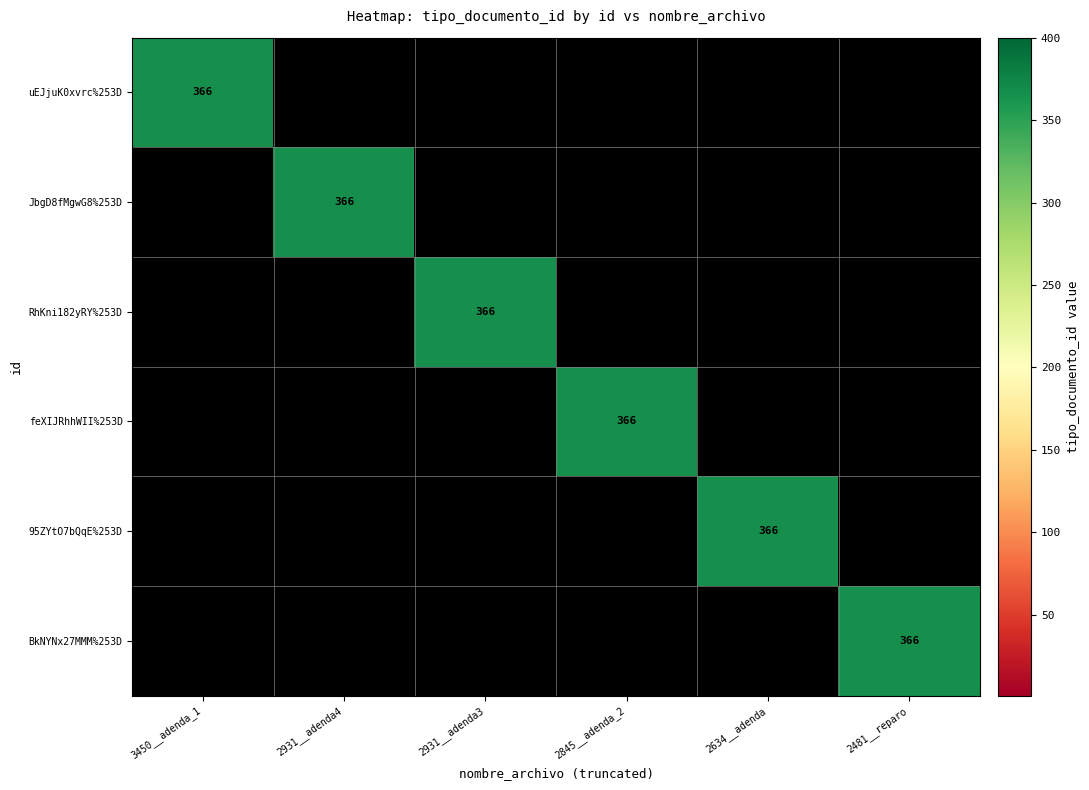

The feXIJRhhWII%253D series shows 366 at 2845__adenda_2. True or false?

True